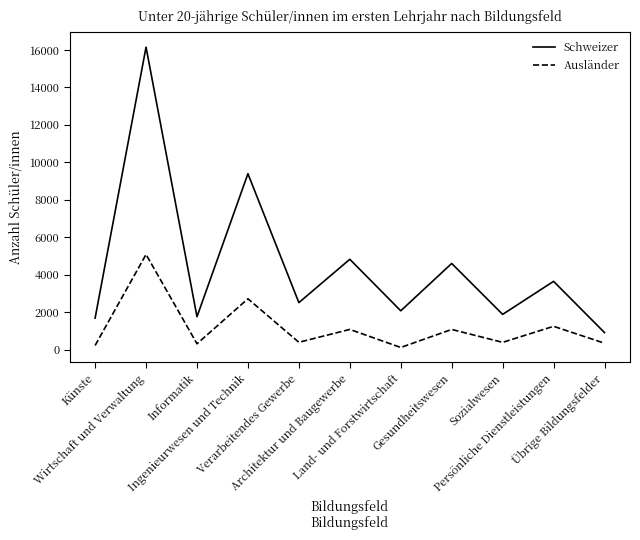

What is the maximum value shown in the chart?

16151